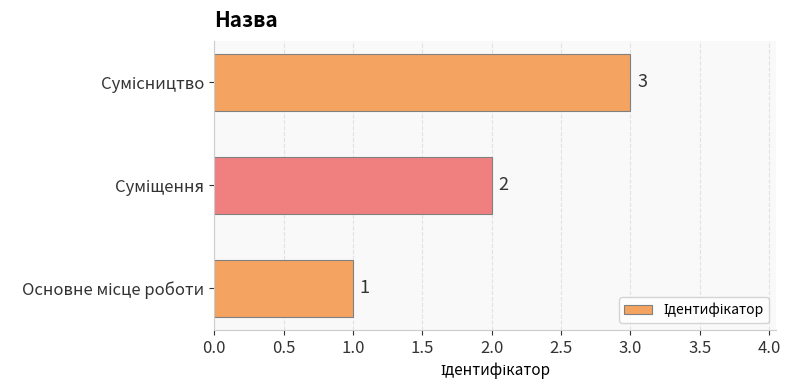

What is the sum of all values?

6